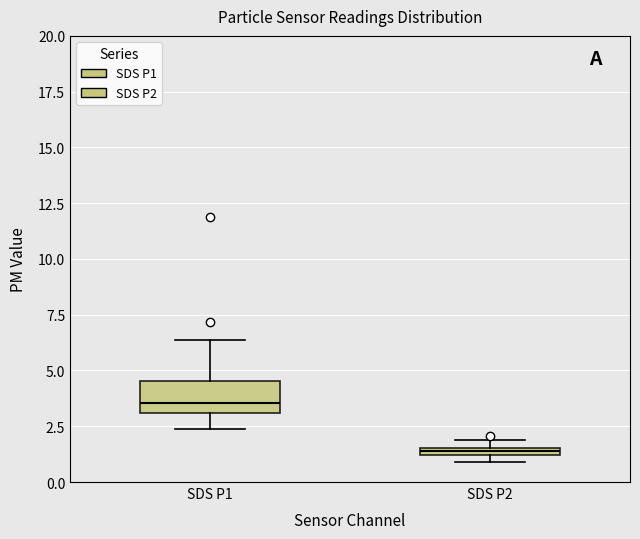

Where does the median line of the box for SDS P1 sit on the y-axis? The values are not printed on the chart, so give them approximately, as read against the axis.

3.5